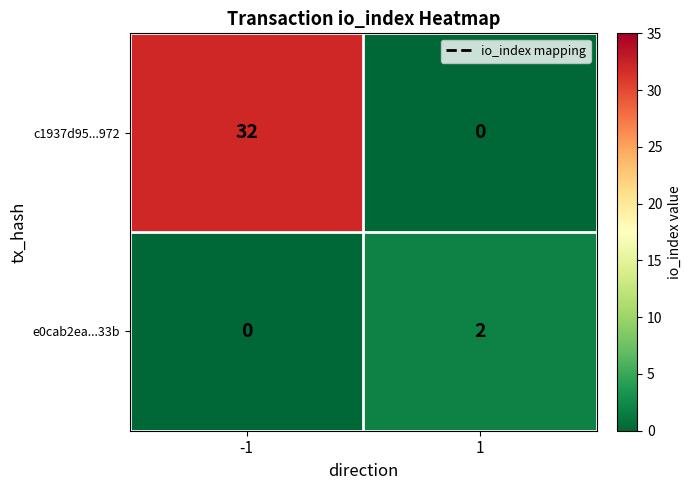

The e0cab2ea...33b series shows 0 at -1. True or false?

True